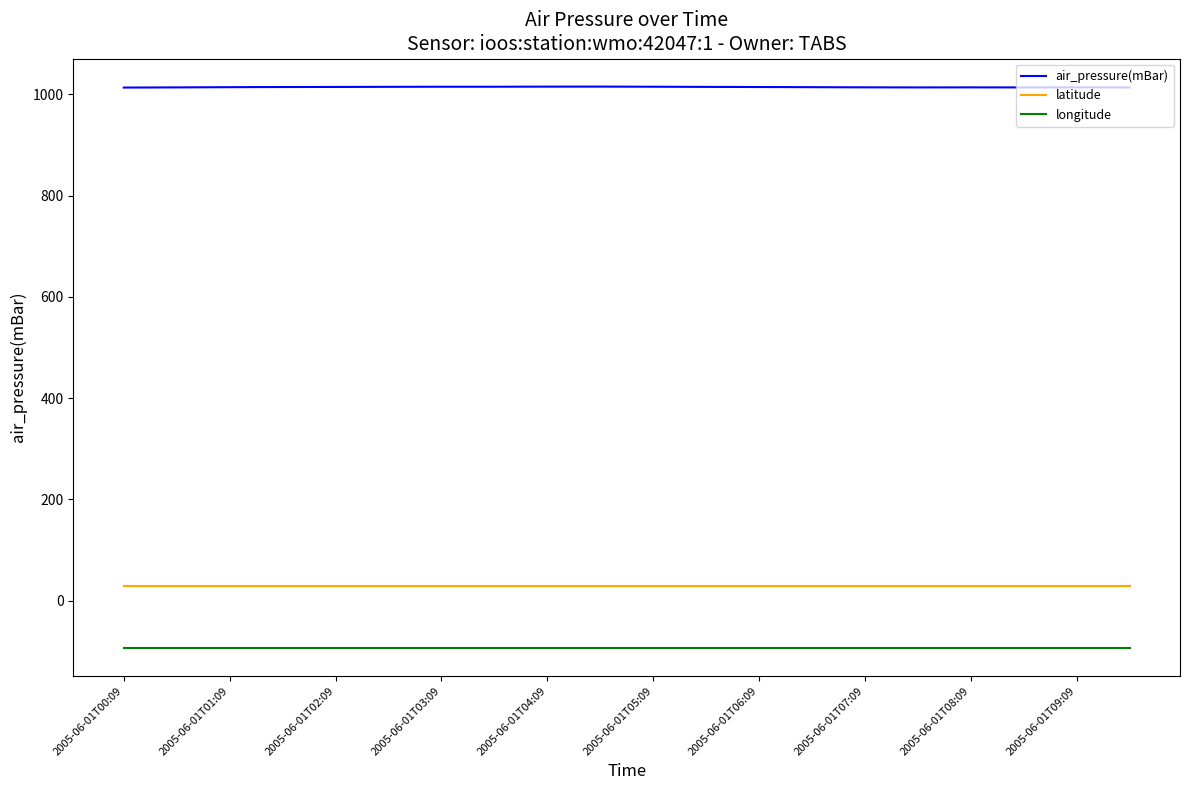

At how many categories does at least one series exceed 794?

20